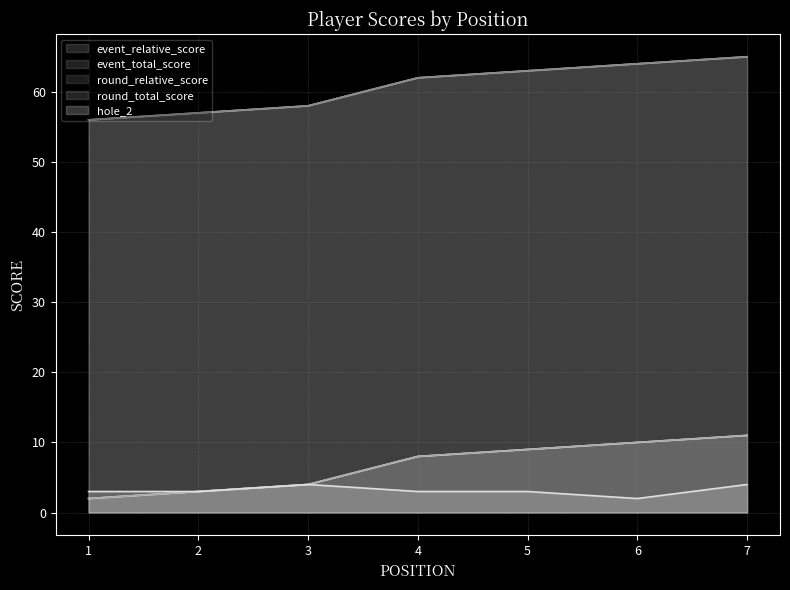

What is the average value of the round_total_score series?

61